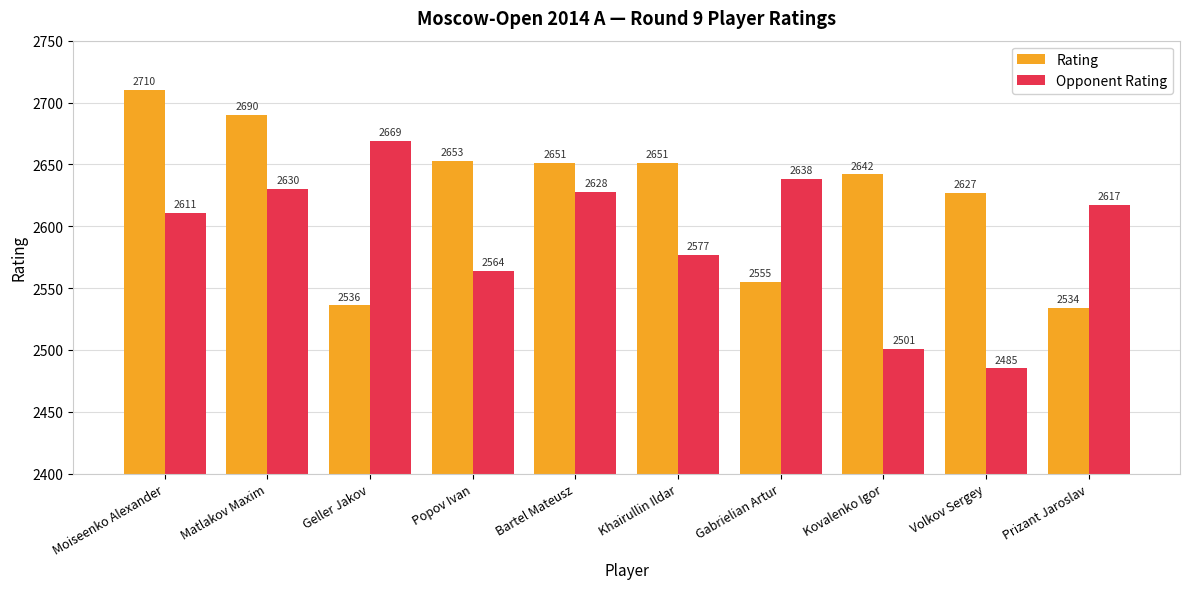

Reading right to left, transcribe all the data shown in this chart.

Rating: Prizant Jaroslav=2534	Volkov Sergey=2627	Kovalenko Igor=2642	Gabrielian Artur=2555	Khairullin Ildar=2651	Bartel Mateusz=2651	Popov Ivan=2653	Geller Jakov=2536	Matlakov Maxim=2690	Moiseenko Alexander=2710
Opponent Rating: Prizant Jaroslav=2617	Volkov Sergey=2485	Kovalenko Igor=2501	Gabrielian Artur=2638	Khairullin Ildar=2577	Bartel Mateusz=2628	Popov Ivan=2564	Geller Jakov=2669	Matlakov Maxim=2630	Moiseenko Alexander=2611